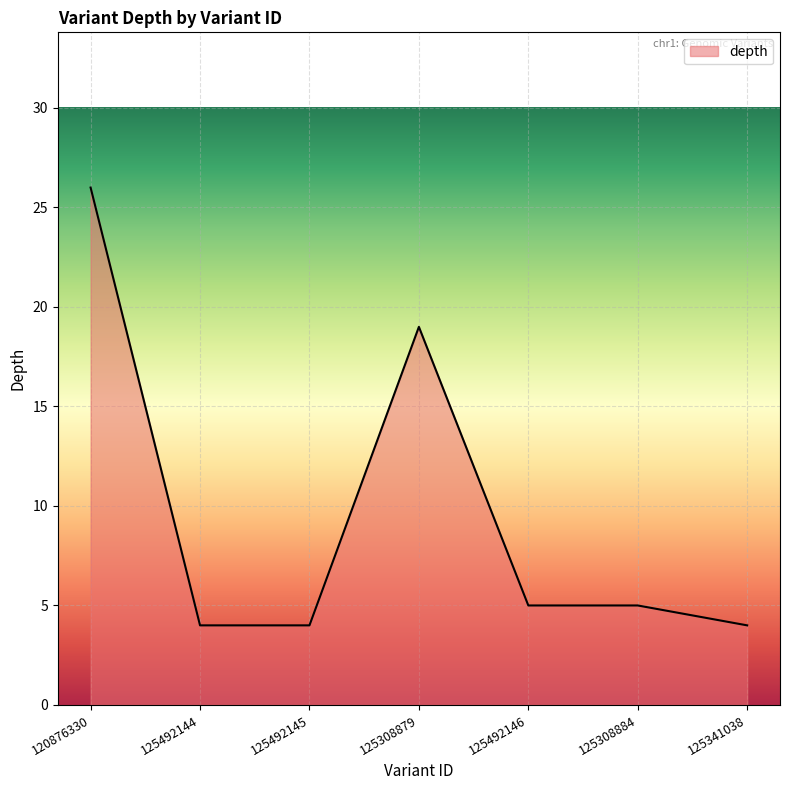

Does the chart have visible grid lines?

Yes